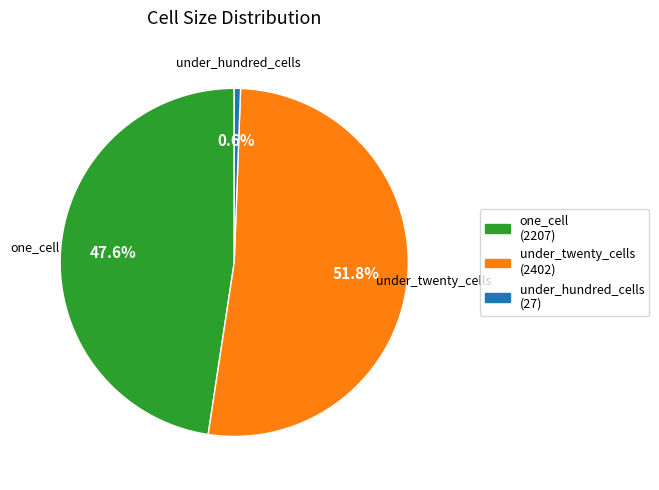

Between under_hundred_cells and under_twenty_cells, which is larger?

under_twenty_cells